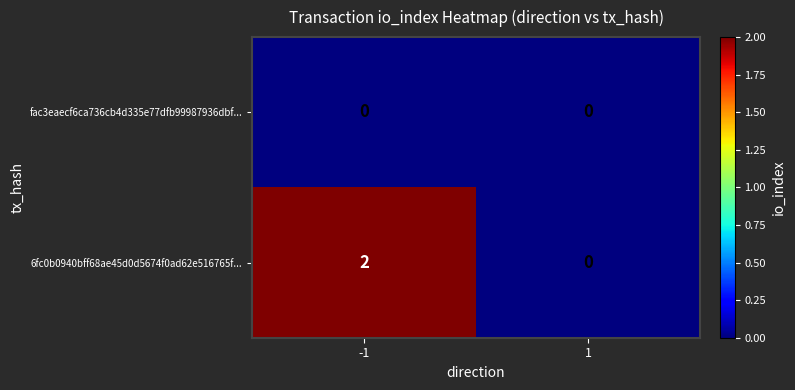

Which series has the largest range (max minus min)?

6fc0b0940bff68ae45d0d5674f0ad62e516765f...